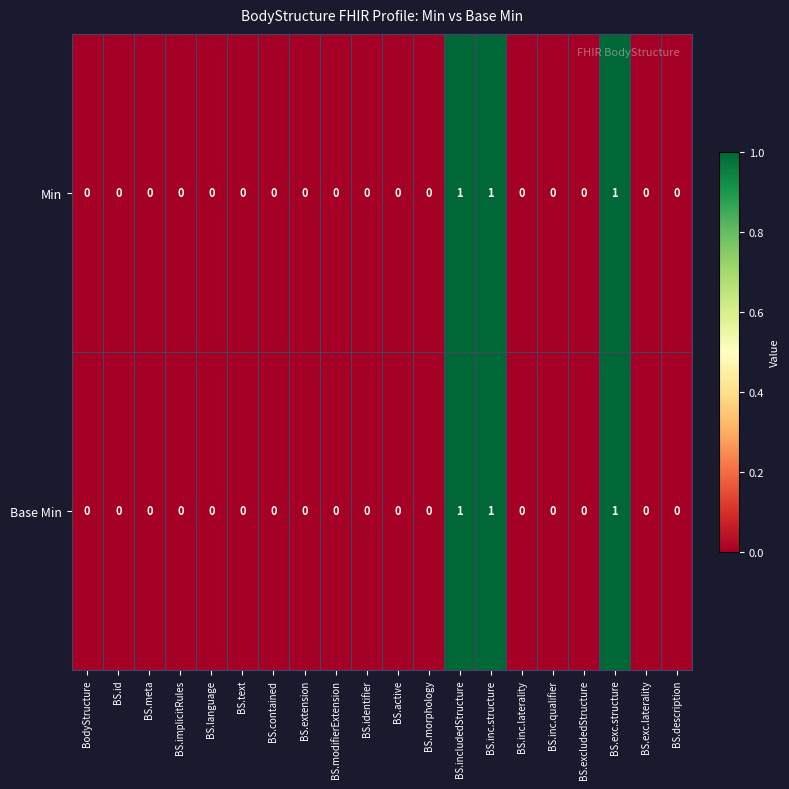

The value of Base Min at BS.extension is 0. True or false?

True